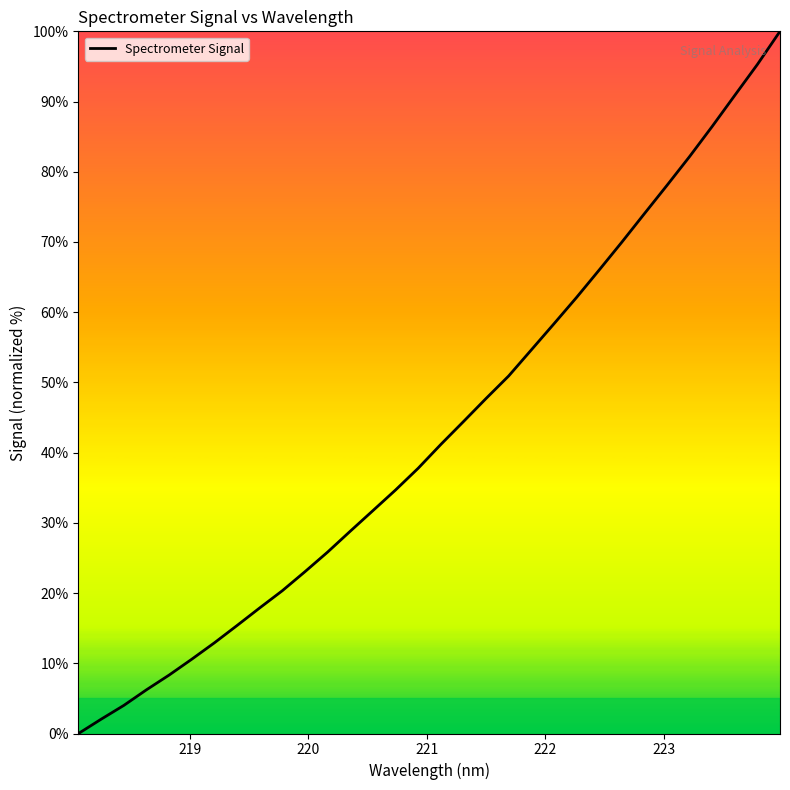

What is the maximum value shown in the chart?

100.0